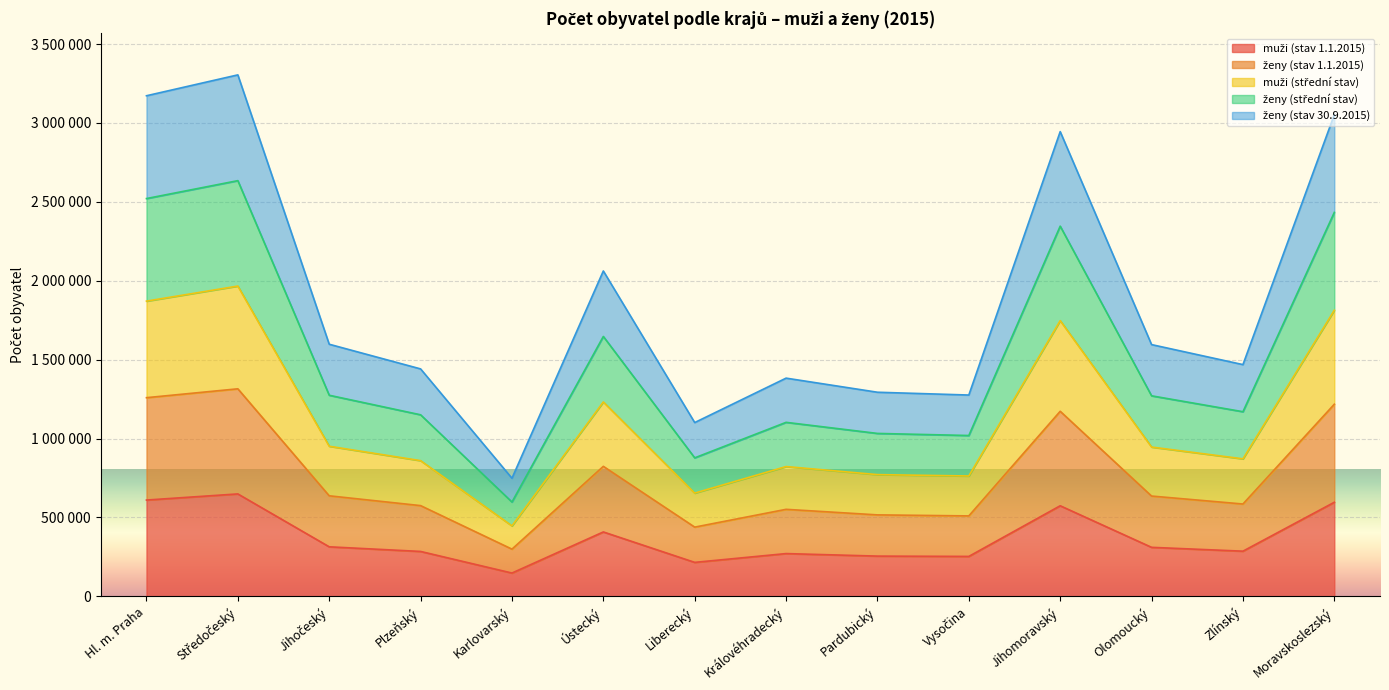

Where is the first local maximum for ženy (stav 30.9.2015)?

Středočeský